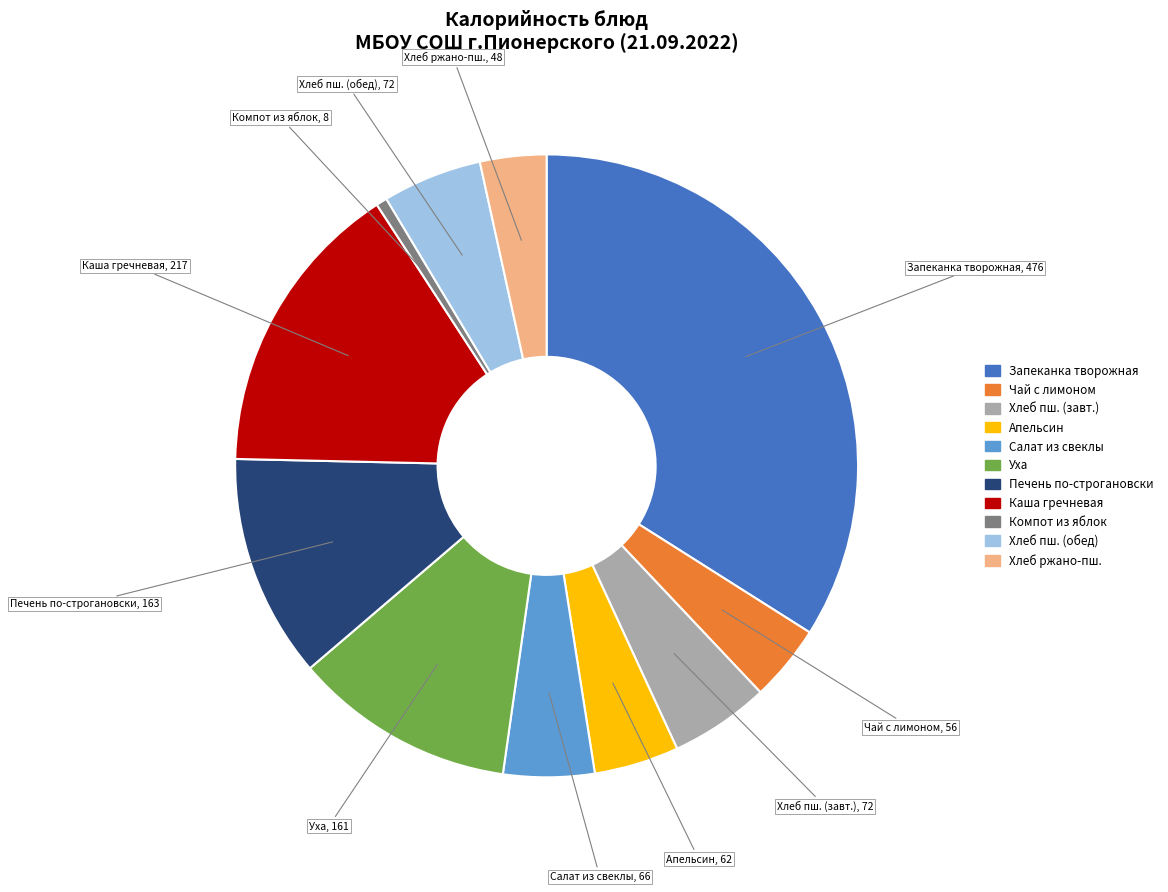

How many slices are in this pie chart?

11